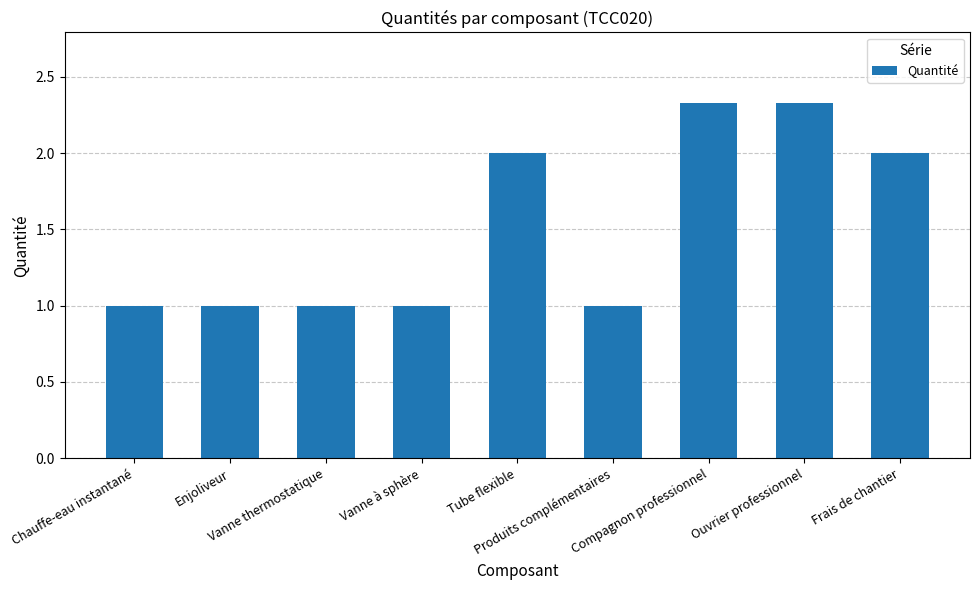

What is the maximum value shown in the chart?

2.3